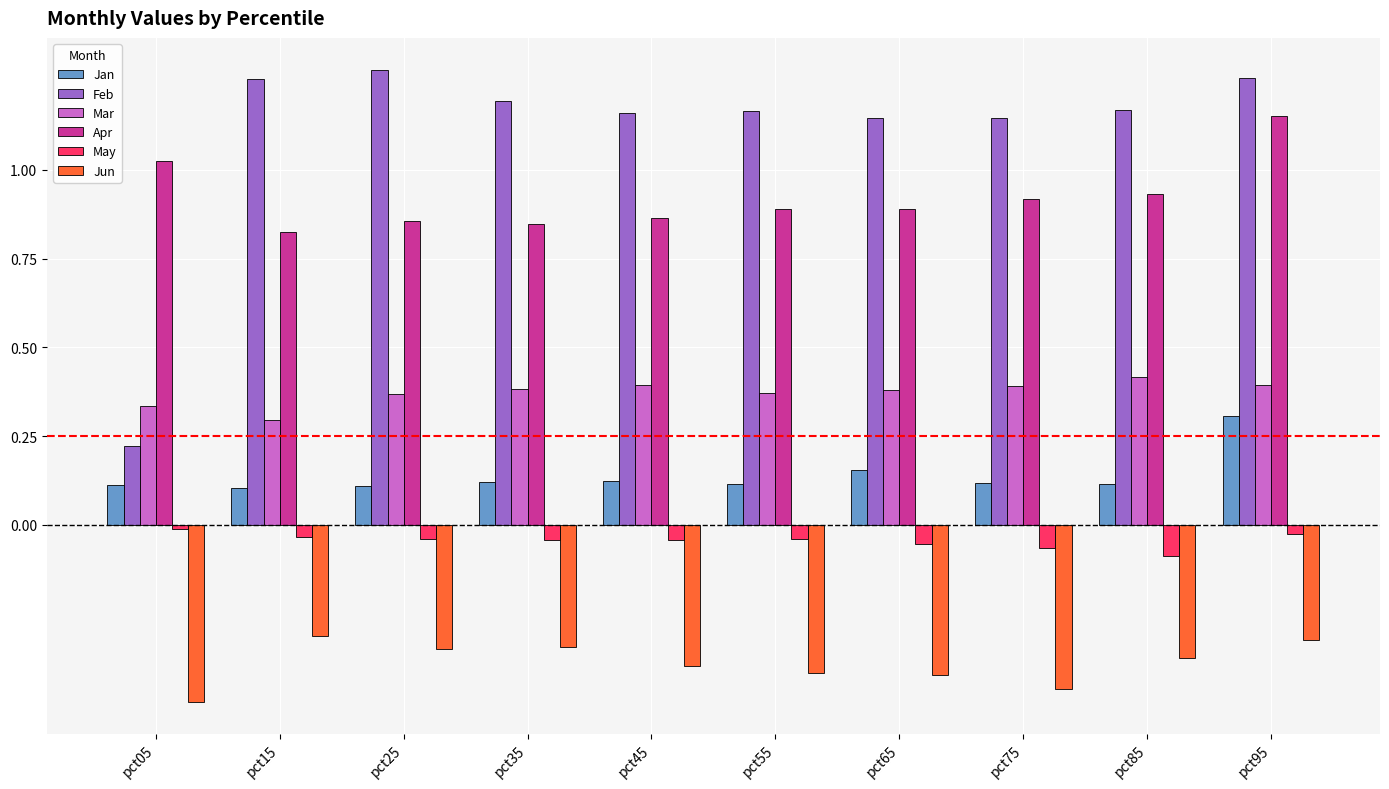

What are all the series names shown in the legend?

Jan, Feb, Mar, Apr, May, Jun